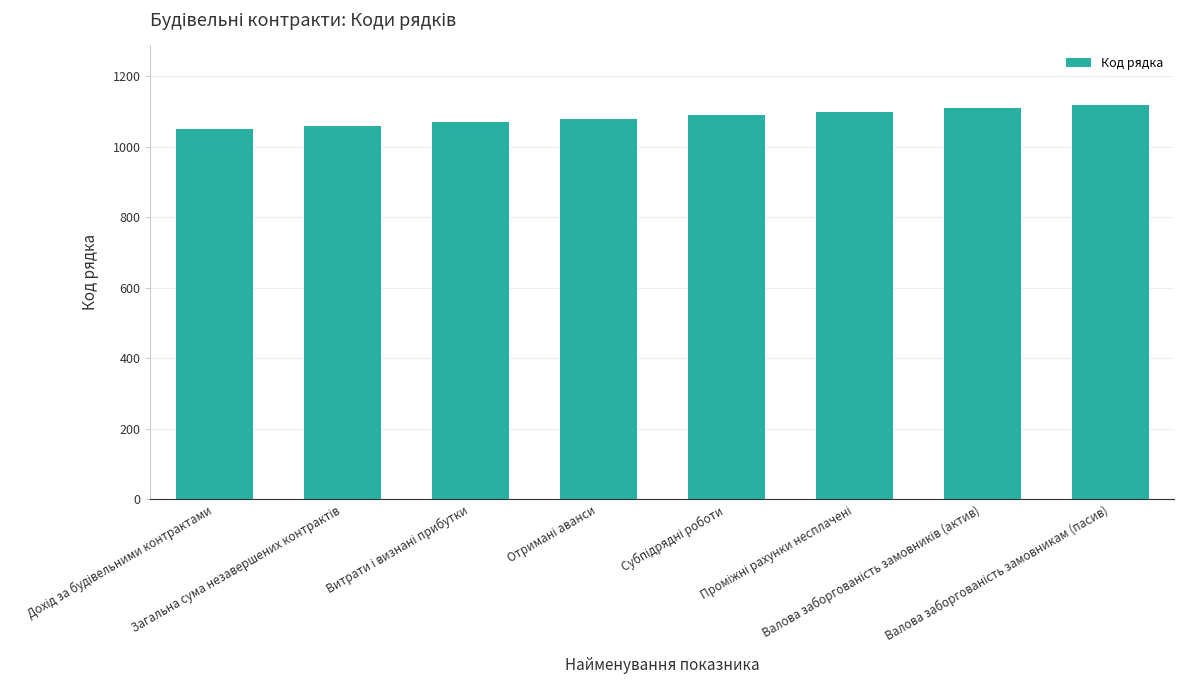

How many data points does each series have?

8